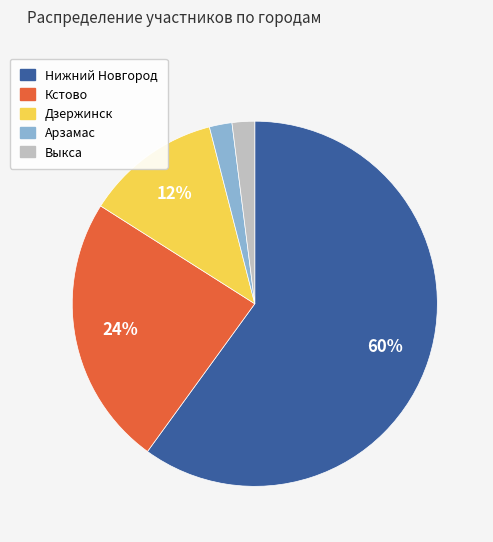

Does Выкса account for over 50% of the chart?

No